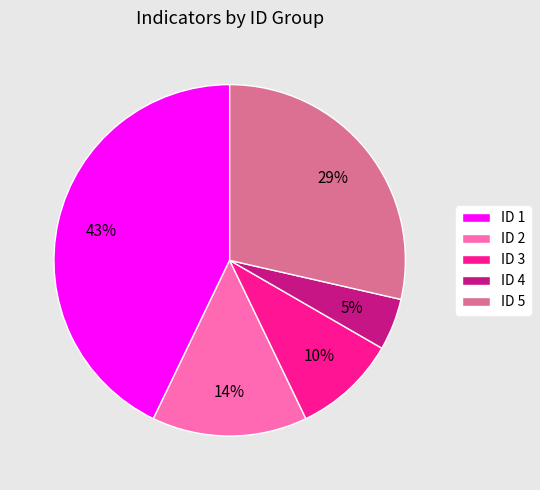

Rank the categories by value from highest to lowest.

ID 1, ID 5, ID 2, ID 3, ID 4